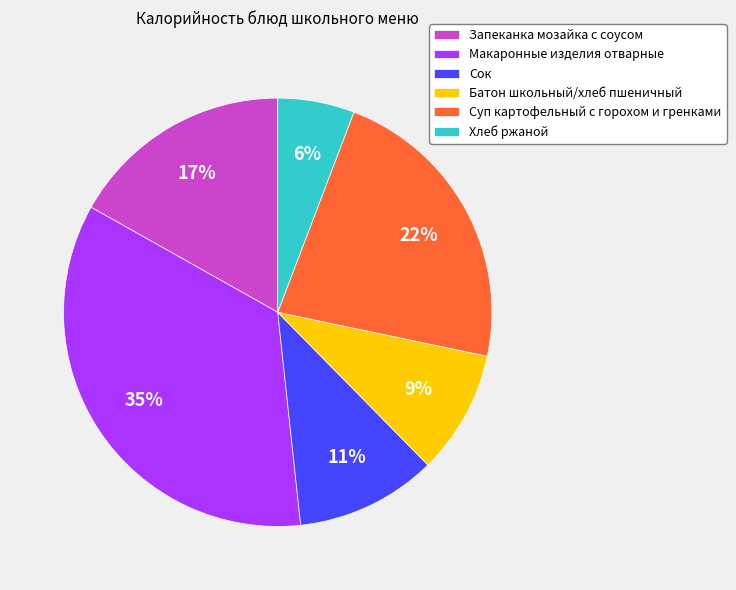

What is the largest slice in the pie chart?

Макаронные изделия отварные